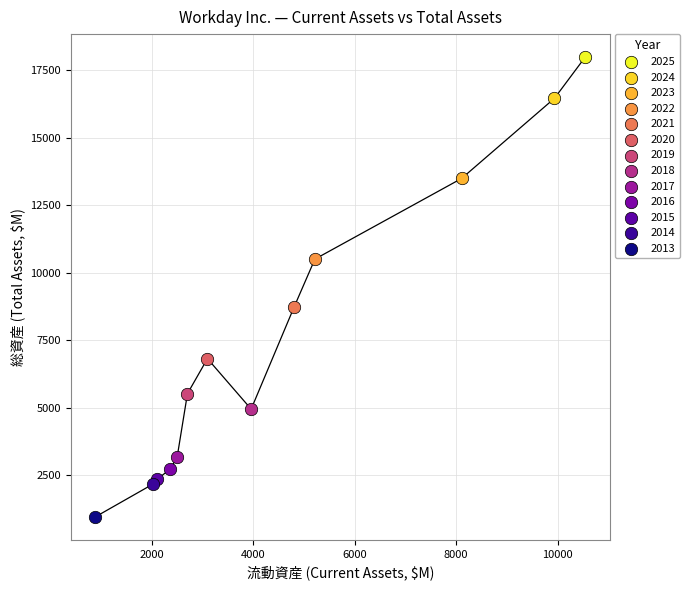

Which series reaches the minimum Y coordinate?

2013